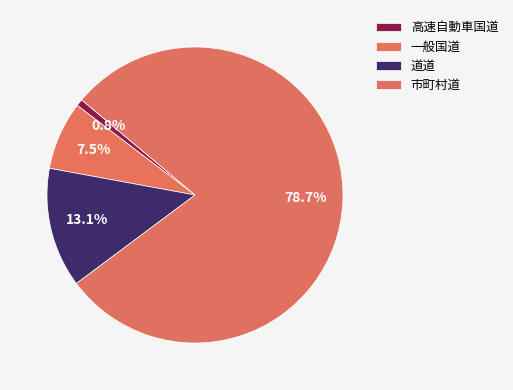

To the nearest percent, what is the average slice percentage?

25%